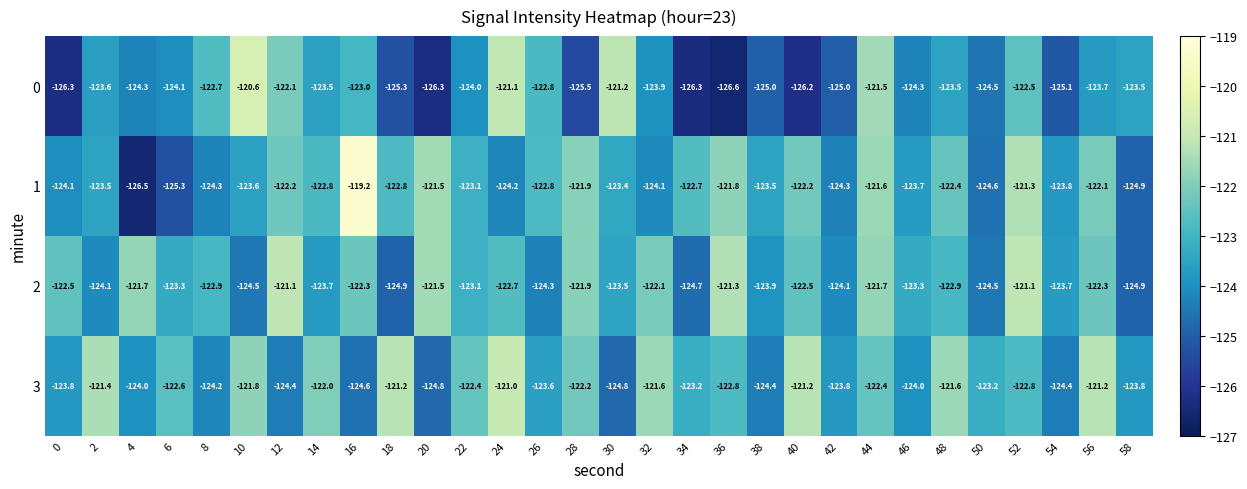

What is the maximum value shown in the chart?

-119.2